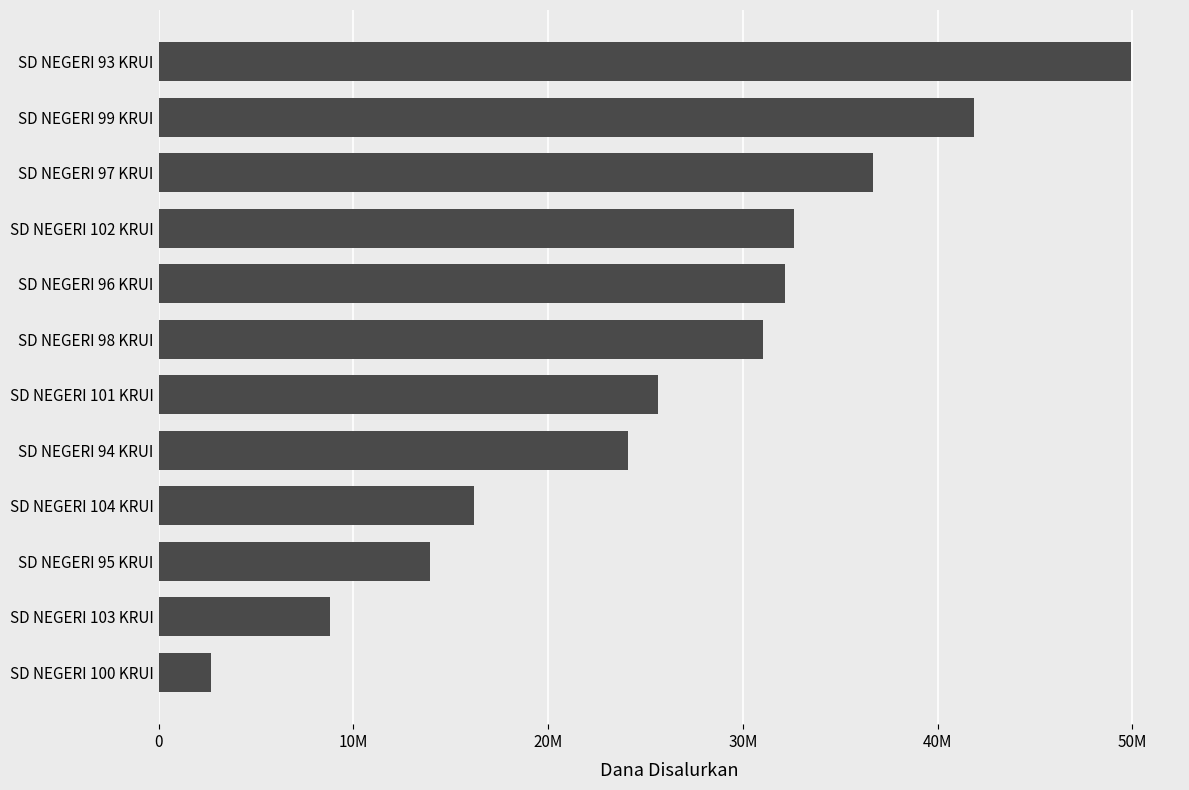

List the labels in order of value, largest first.

SD NEGERI 93 KRUI, SD NEGERI 99 KRUI, SD NEGERI 97 KRUI, SD NEGERI 102 KRUI, SD NEGERI 96 KRUI, SD NEGERI 98 KRUI, SD NEGERI 101 KRUI, SD NEGERI 94 KRUI, SD NEGERI 104 KRUI, SD NEGERI 95 KRUI, SD NEGERI 103 KRUI, SD NEGERI 100 KRUI